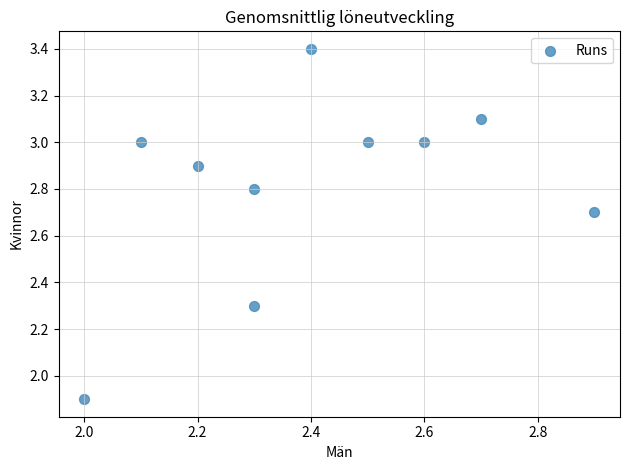

What is the range of Y values (max minus min)?

1.5